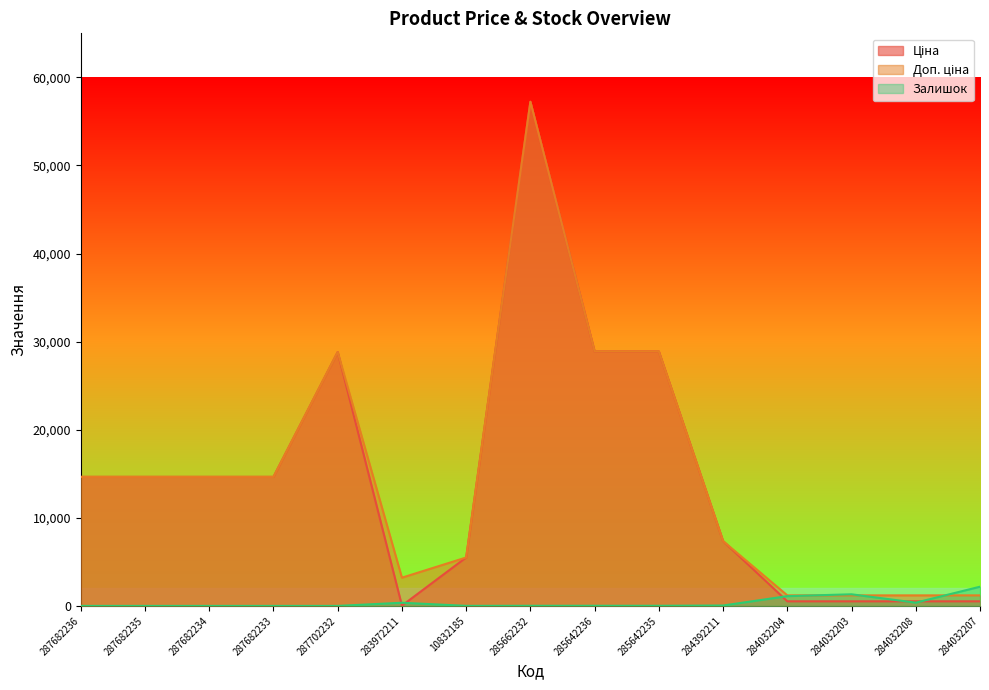

The value of Доп. ціна at 287682234 is 14649.6. True or false?

True